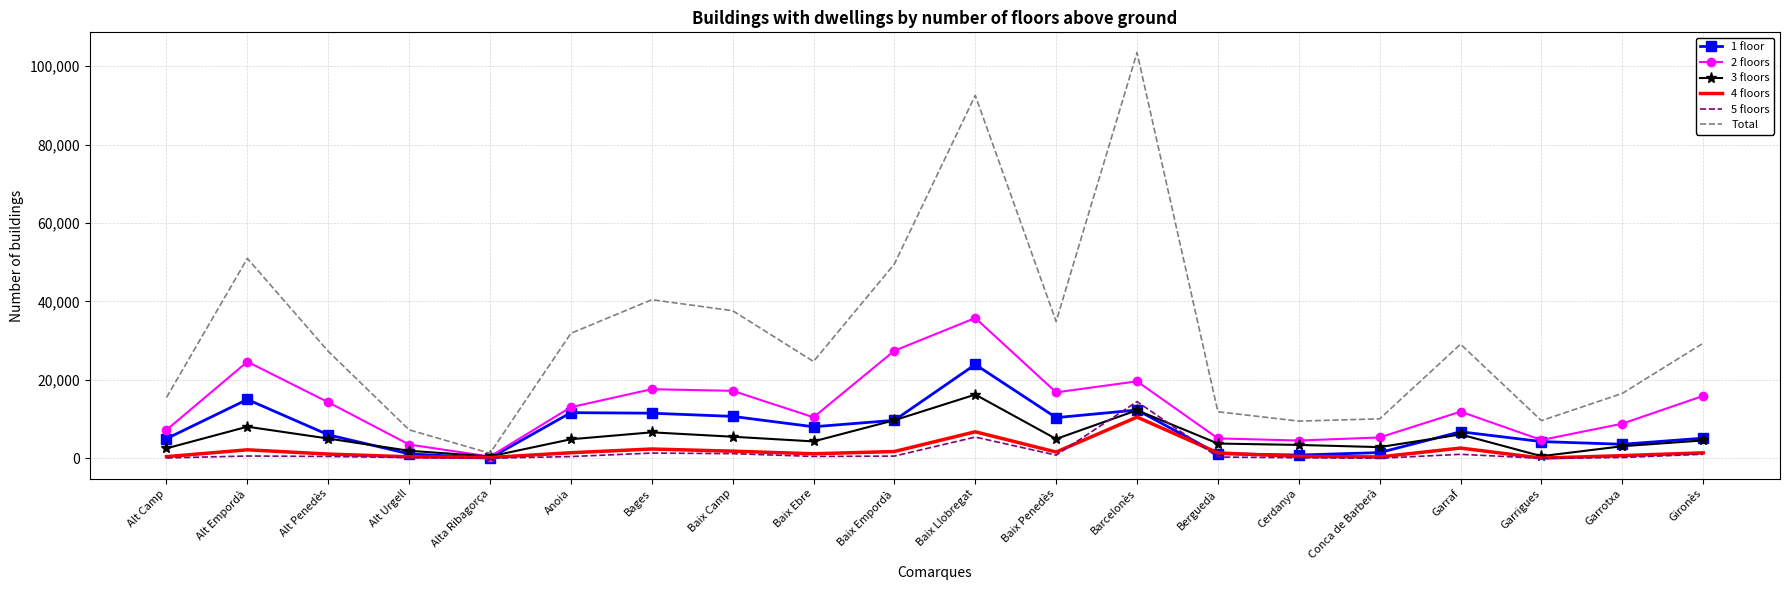

What is the difference between the second highest and second lowest values in the 2 floors series?

23918